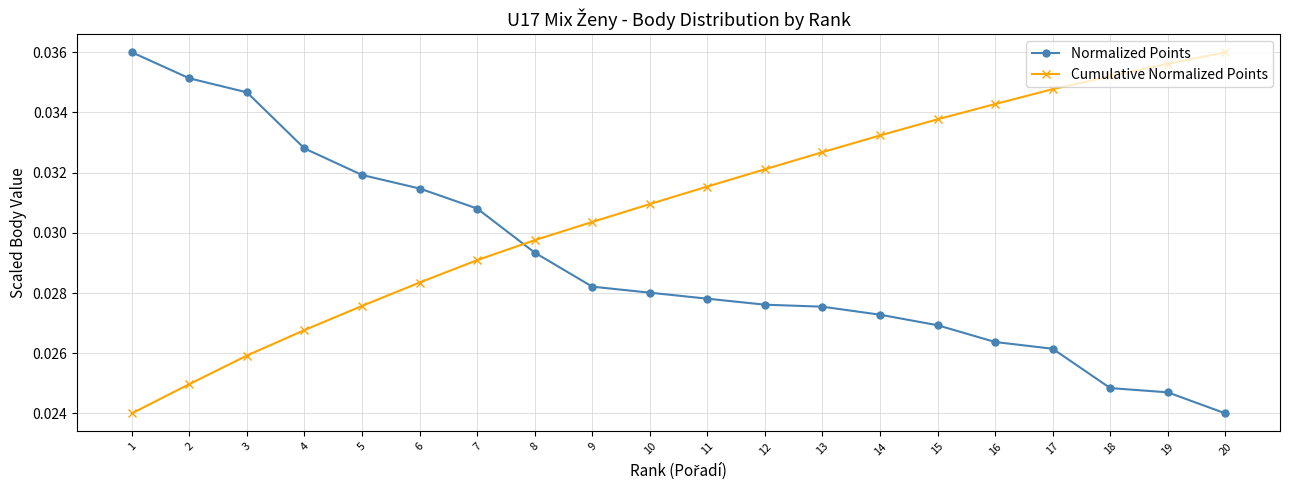

Which series has the largest total across all categories?

Cumulative Normalized Points